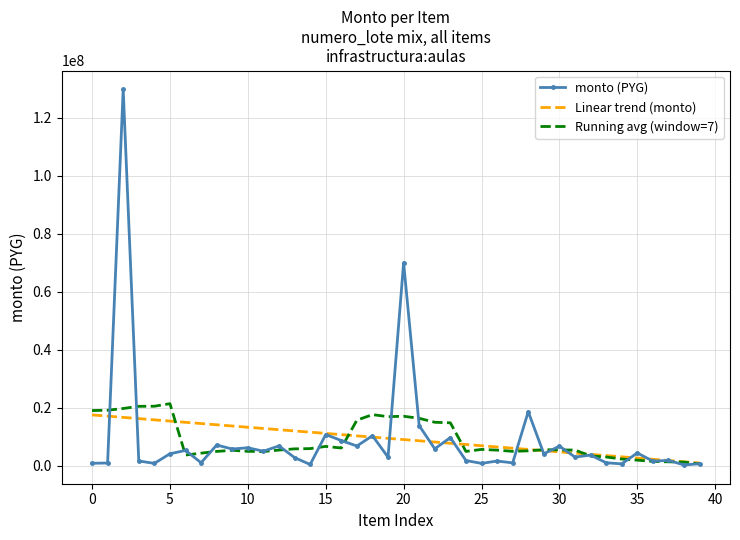

What is the maximum value shown in the chart?

129888000.0